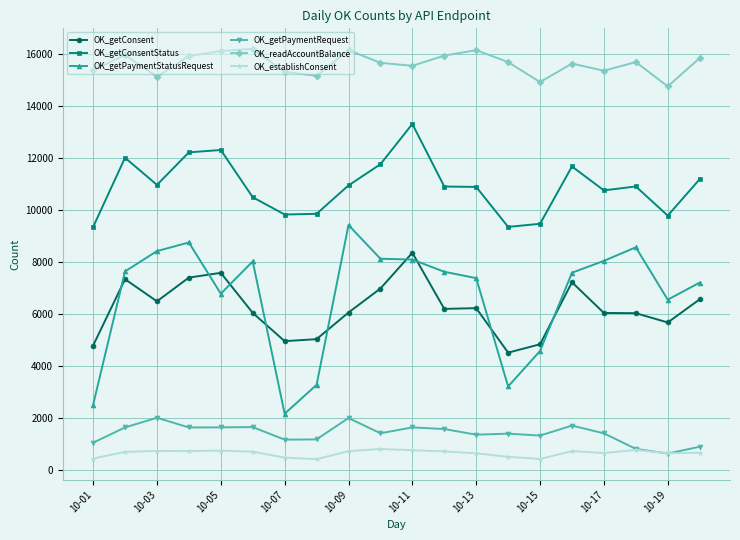

Which series has the widest spread of values?

OK_getPaymentStatusRequest